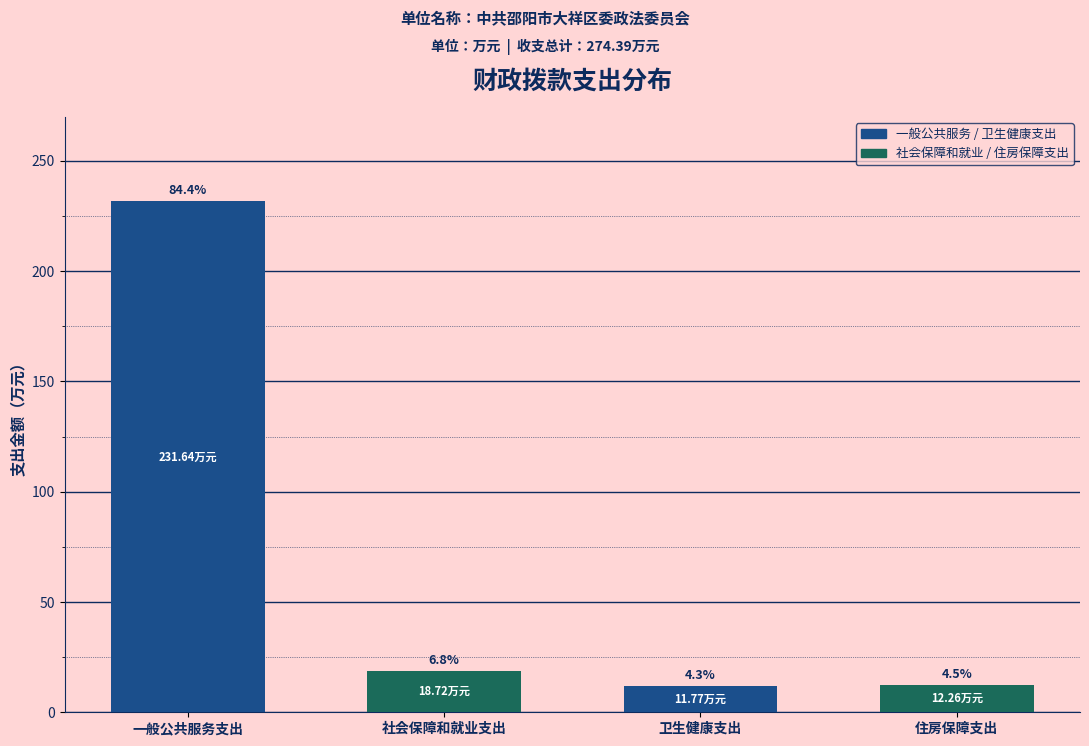

Are the bars horizontal?

No